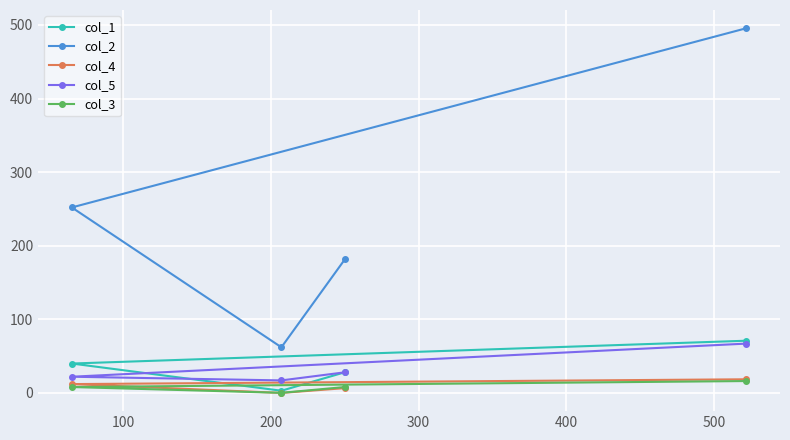

Which series has the largest total across all categories?

col_2